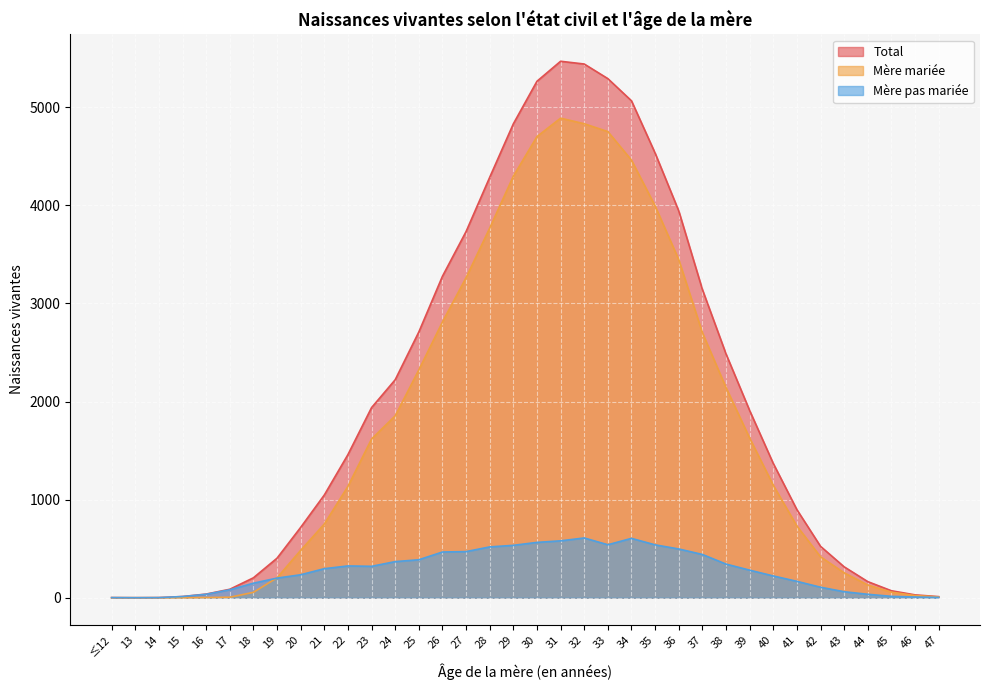

Which label corresponds to the smallest value in the chart?

13